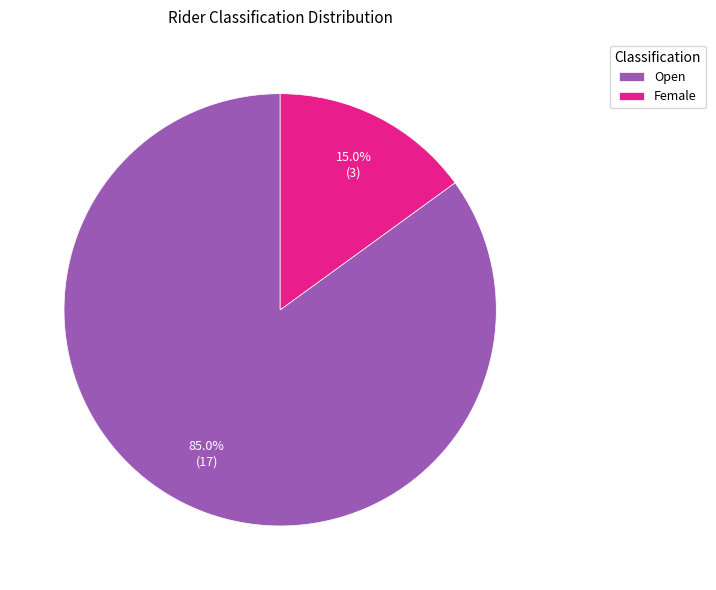

To the nearest percent, what percentage of the pie is Female?

15%